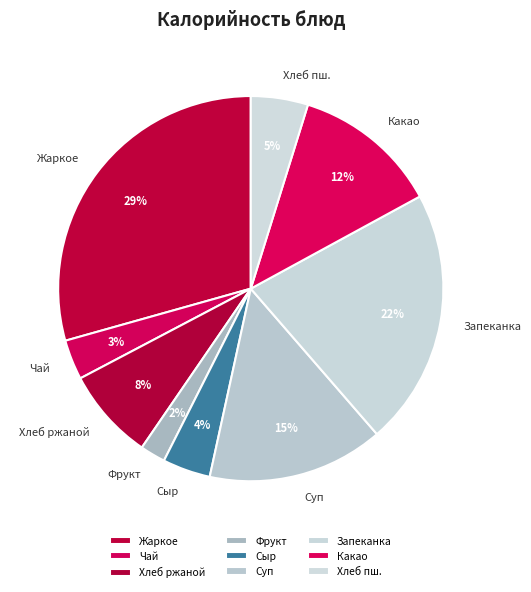

Does any single category account for the majority?

No